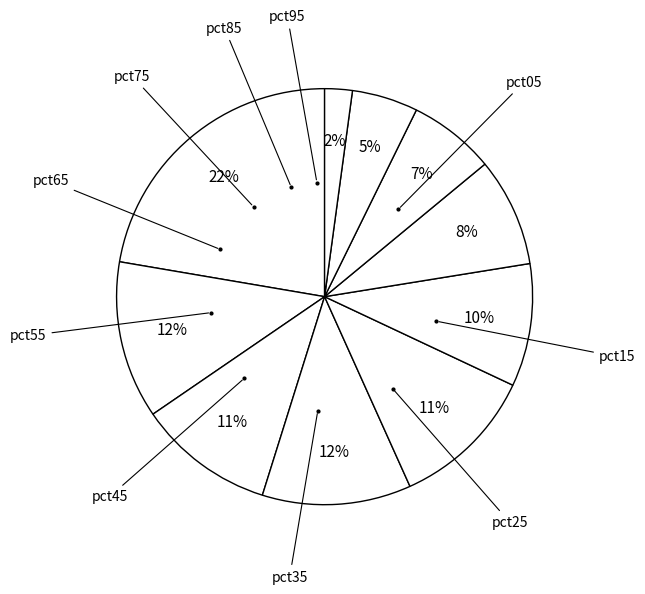

How many segments does this pie chart have?

10